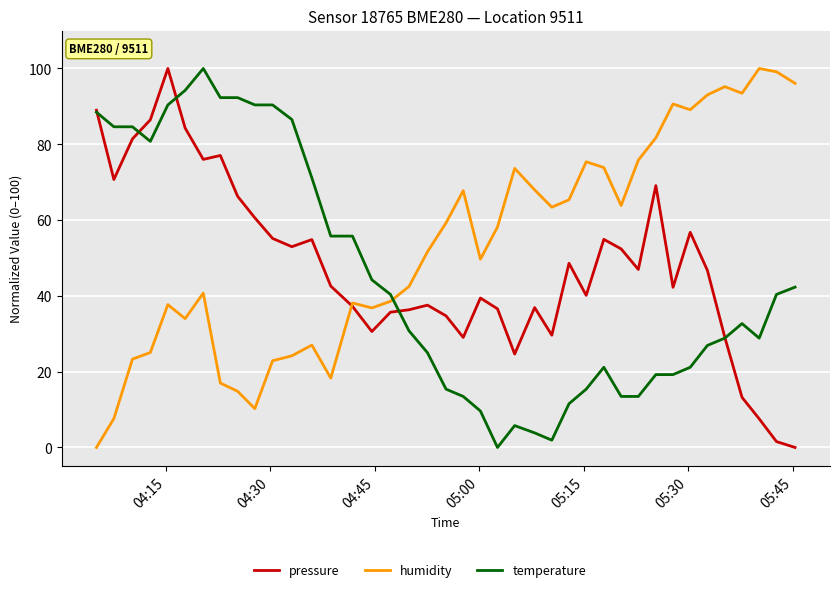

Which series has the largest total across all categories?

humidity